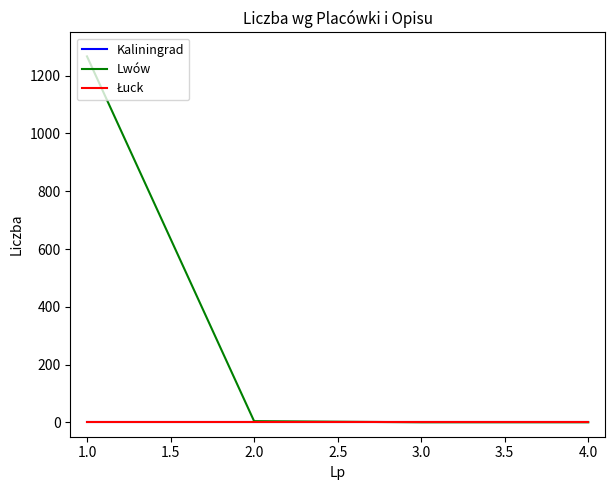

Is this an area chart (filled region under the line)?

No